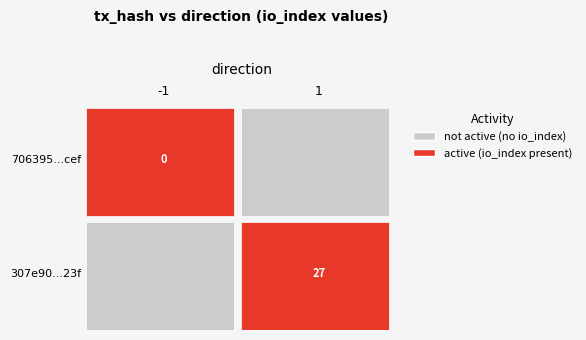

Which series has the largest total across all categories?

307e90873d6d5e30e64b76552278f9e1871fb23